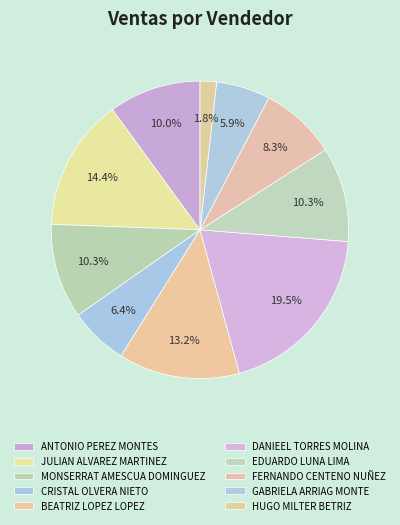

To the nearest percent, what is the difference between the largest and smallest slice percentages?

18%